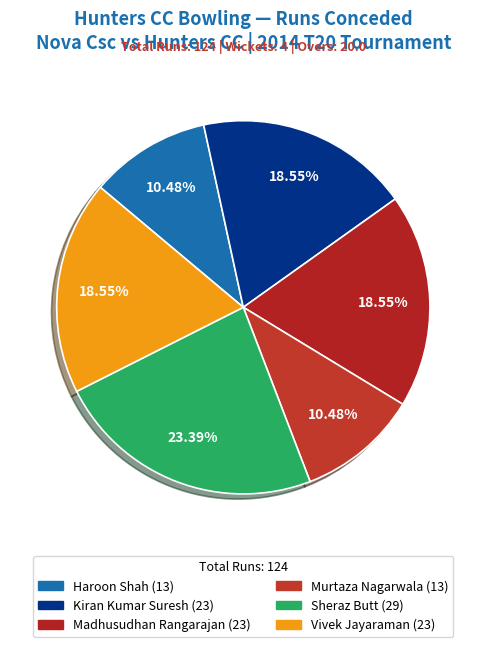

To the nearest percent, what portion does Vivek Jayaraman represent?

19%